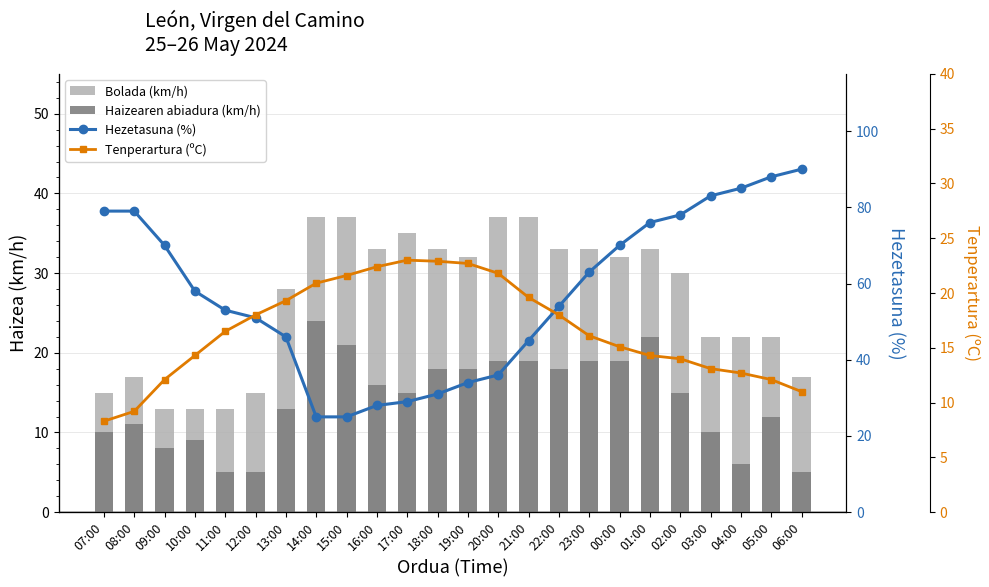

What is the highest value of the Tenperartura (ºC) series?

23.0